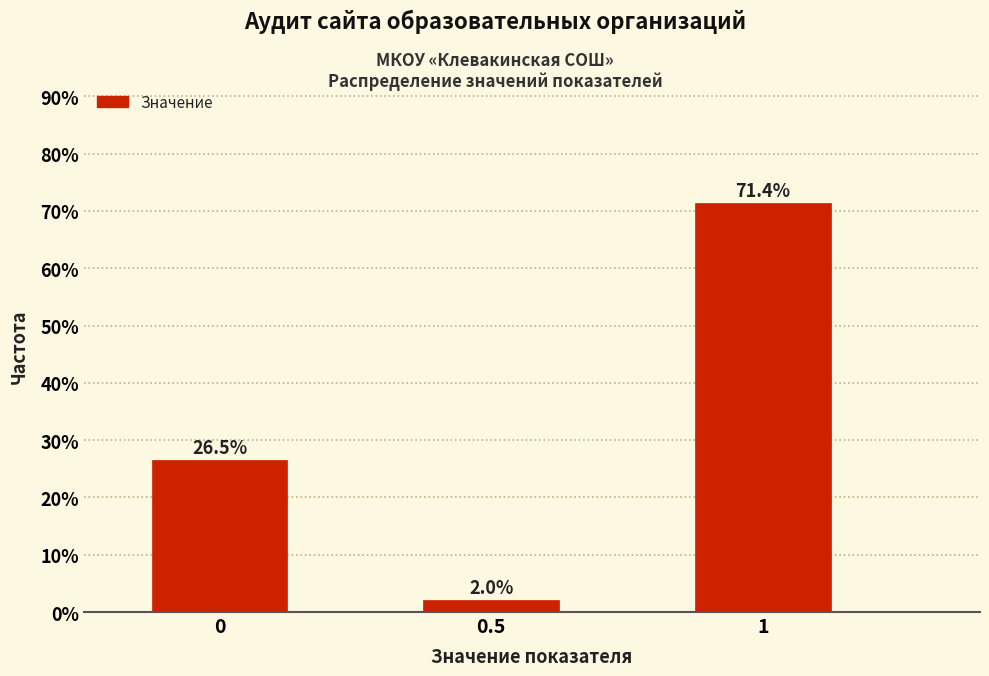

Reading right to left, list all the values displayed in this chart.

1=71.4	0.5=2.0	0=26.5